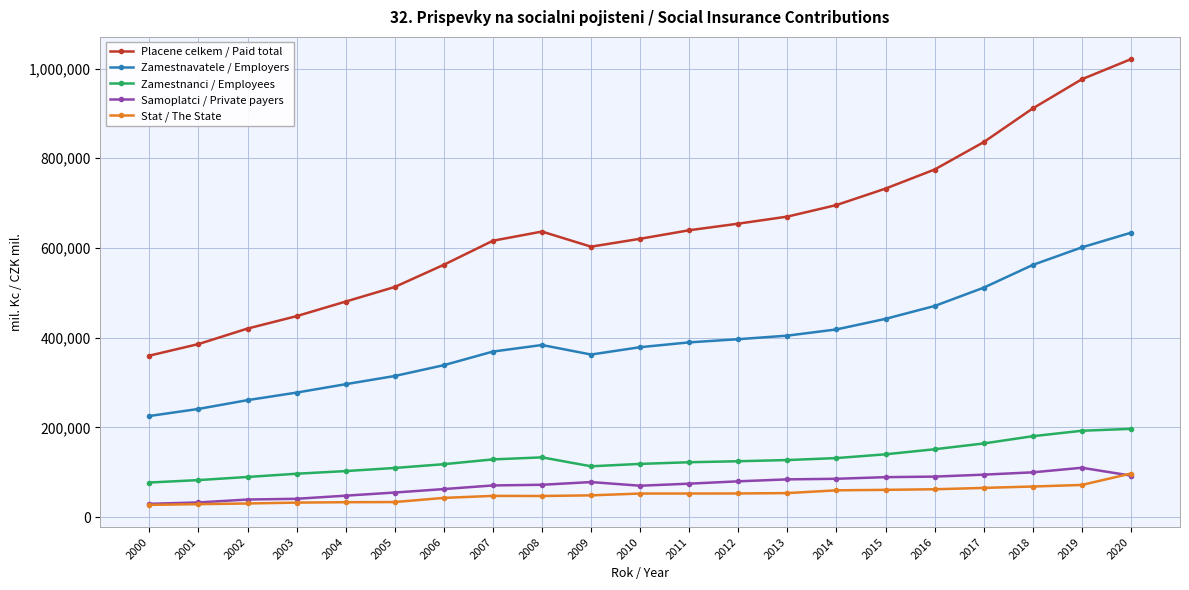

Between 2004 and 2009, which series saw the biggest shift?

Placene celkem / Paid total